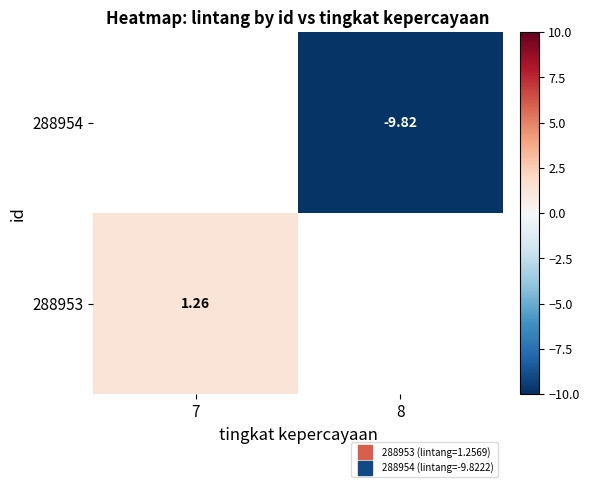

What is the maximum value for 288953?

1.3